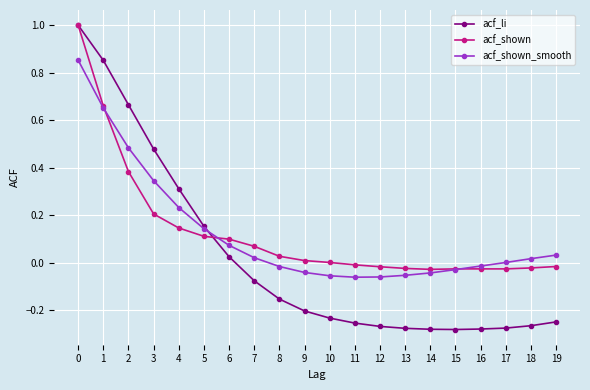

Is the value of acf_li at 13 greater than the value of acf_shown_smooth at 6?

No